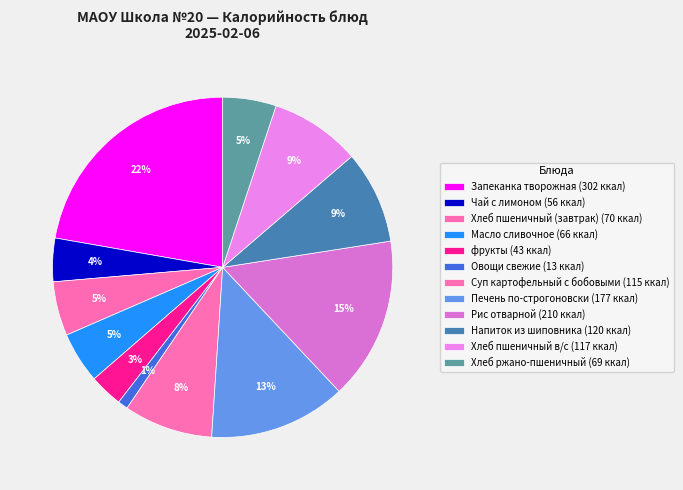

How many segments does this pie chart have?

12